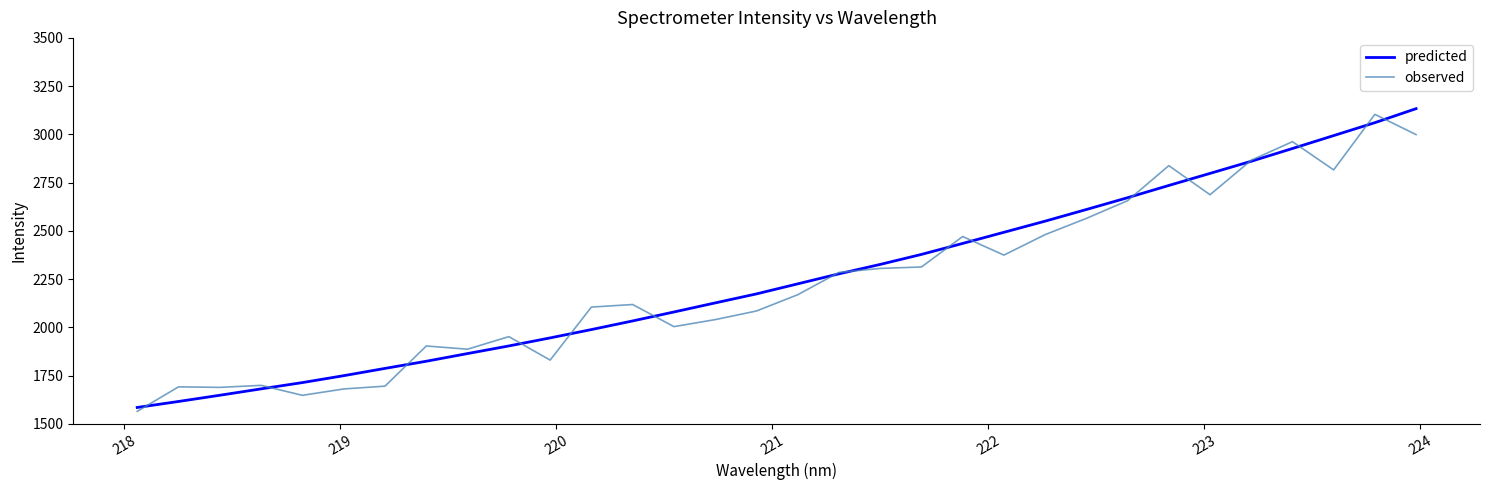

Does the chart display data point markers on the line(s)?

No